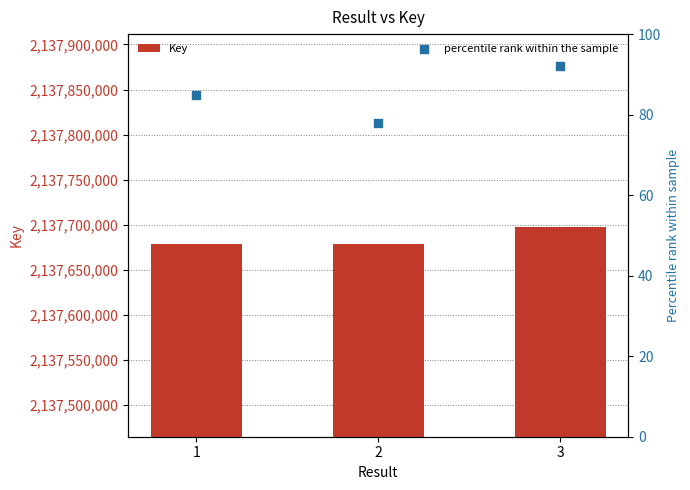

Is the value of percentile rank within the sample at 2 greater than the value of Key at 2?

No